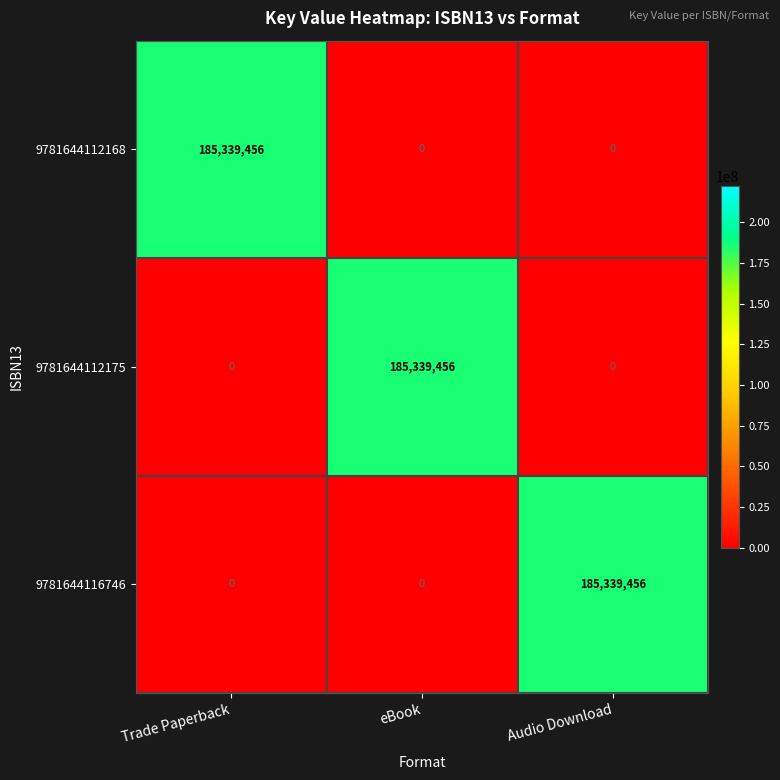

At how many categories does at least one series exceed 139320330?

3